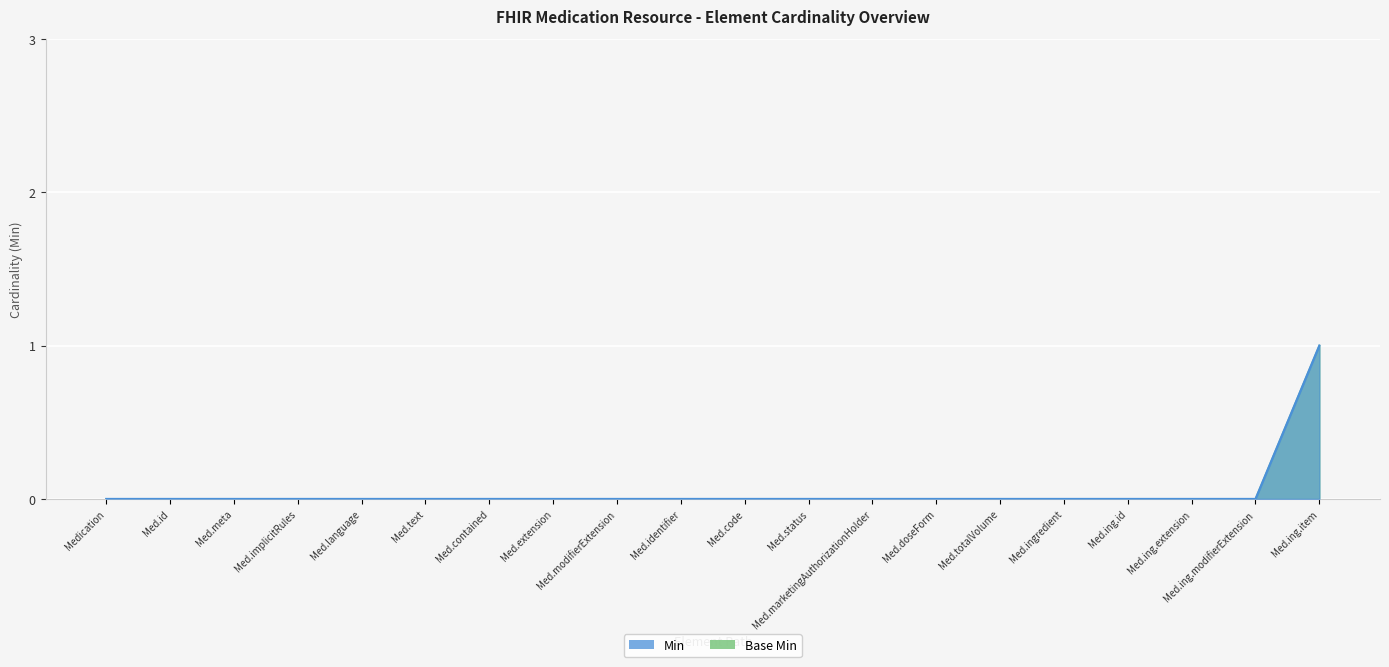

Is the value of Base Min at Med.implicitRules greater than the value of Min at Med.ing.extension?

No